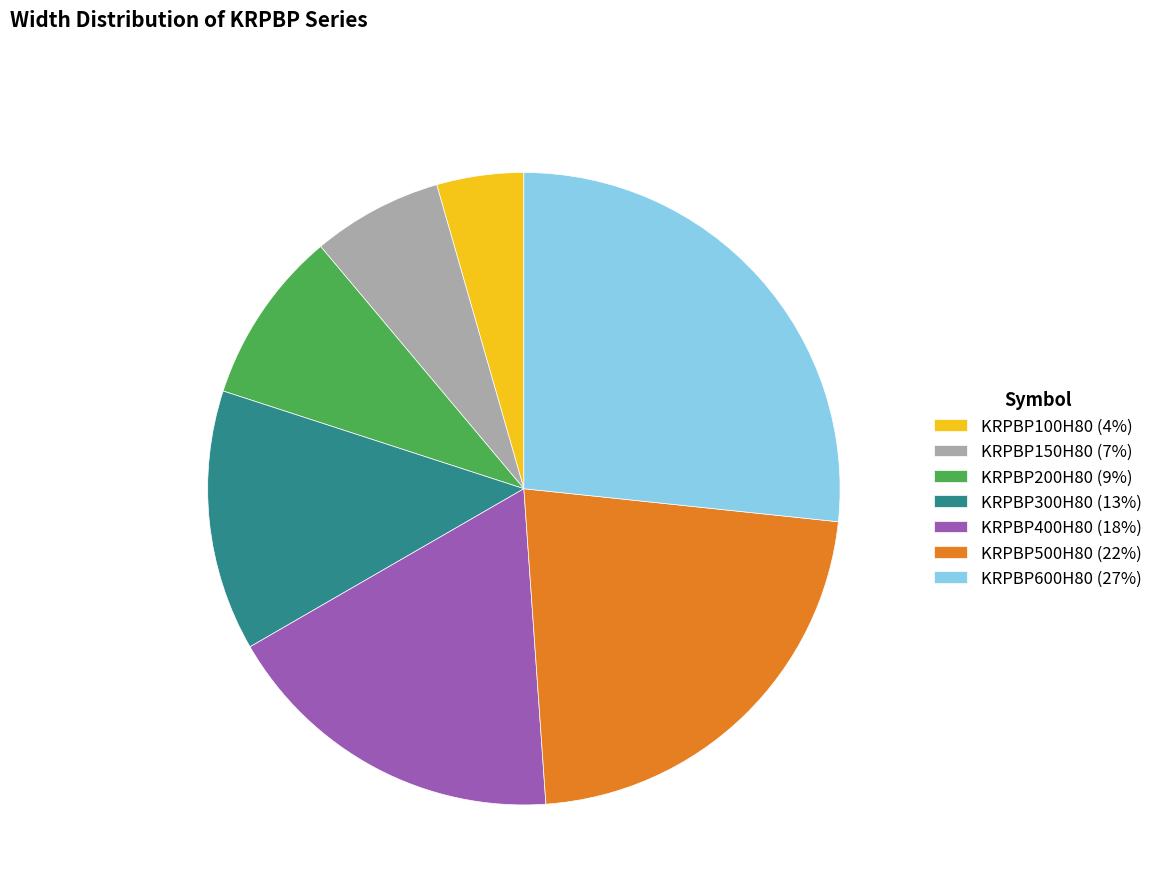

Does any single category account for the majority?

No